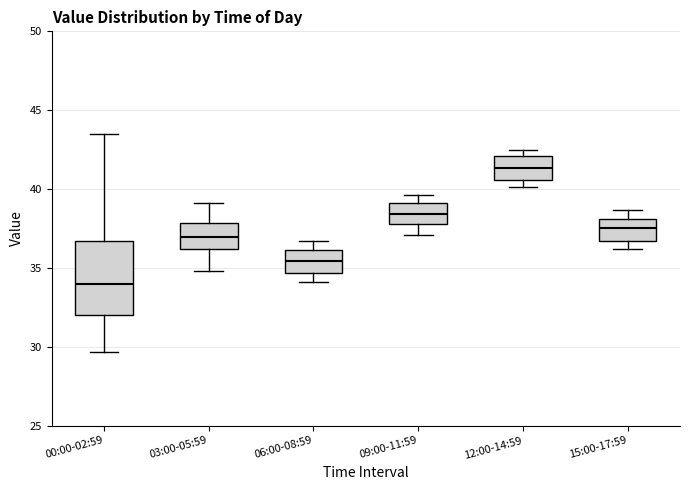

Where is the upper edge of the box for 09:00-11:59 on the y-axis? The values are not printed on the chart, so give them approximately, as read against the axis.

39.0